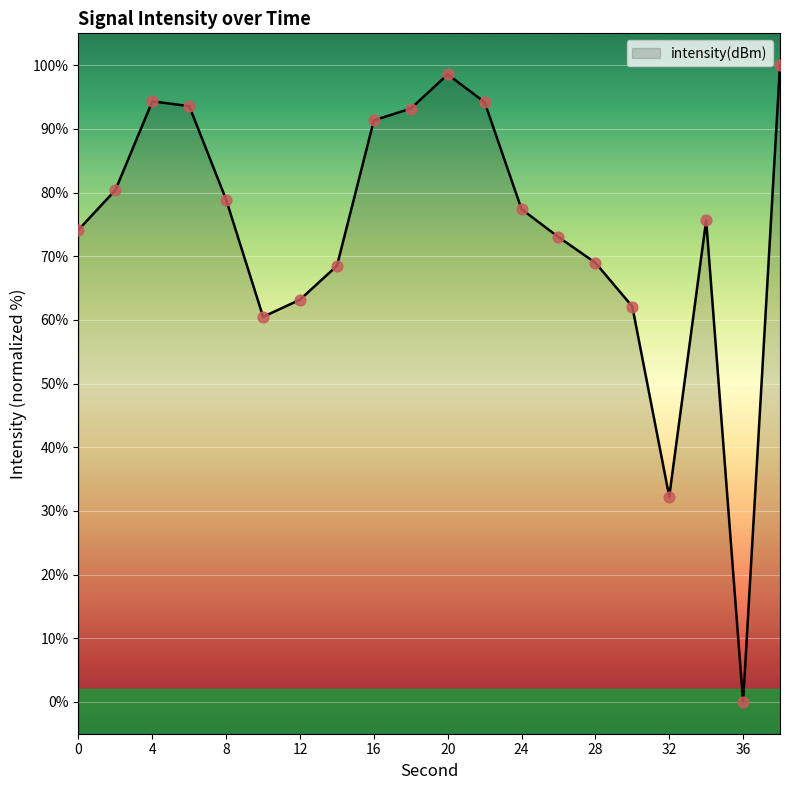

What is the ratio of the value at 6 to the value at 14?

1.4